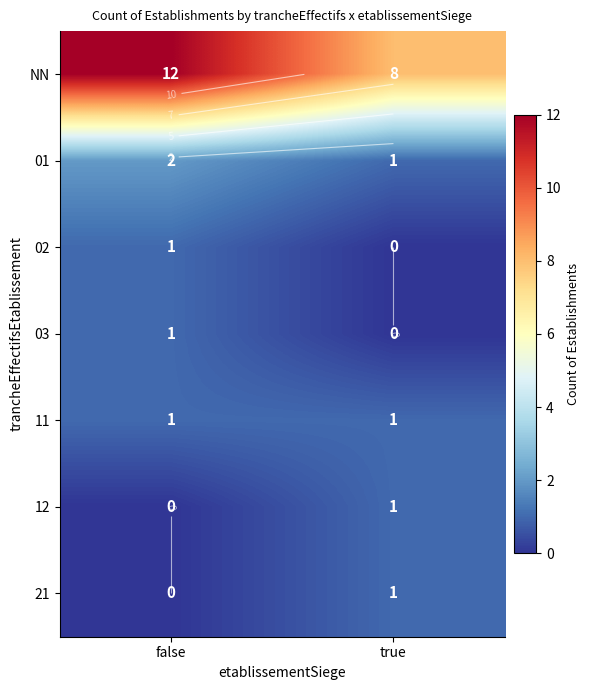

True or false: 01 has a value of 3 at false.

False